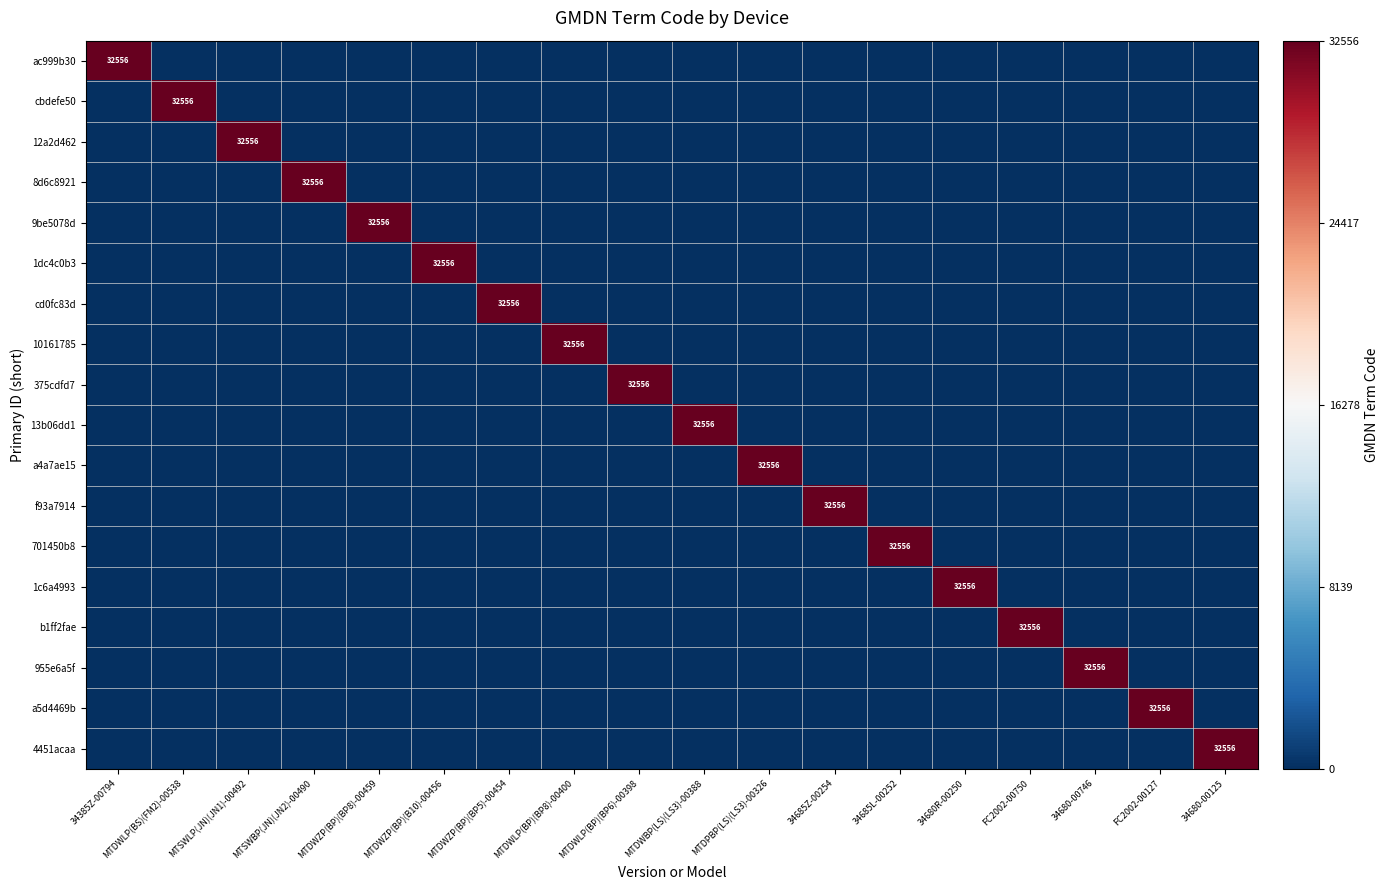

What is the total value across all series at MTDWZP(BP)(BP8)-00459?

32556